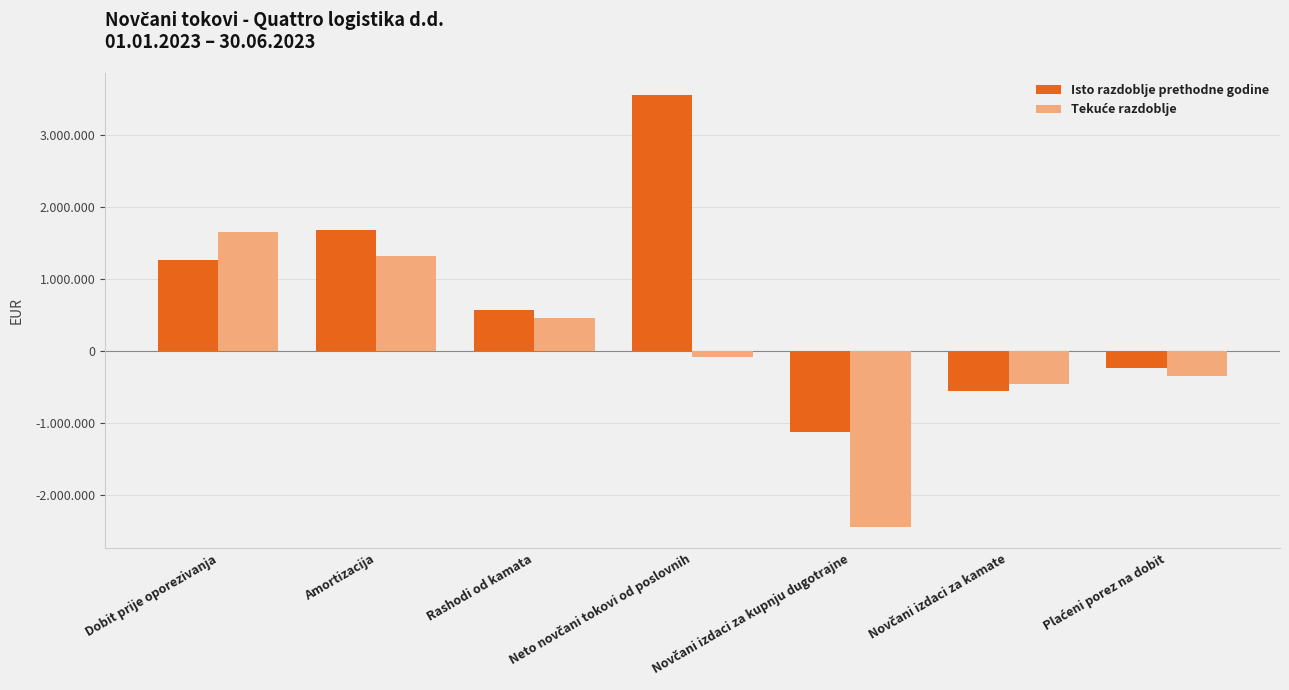

Are the bars horizontal?

No